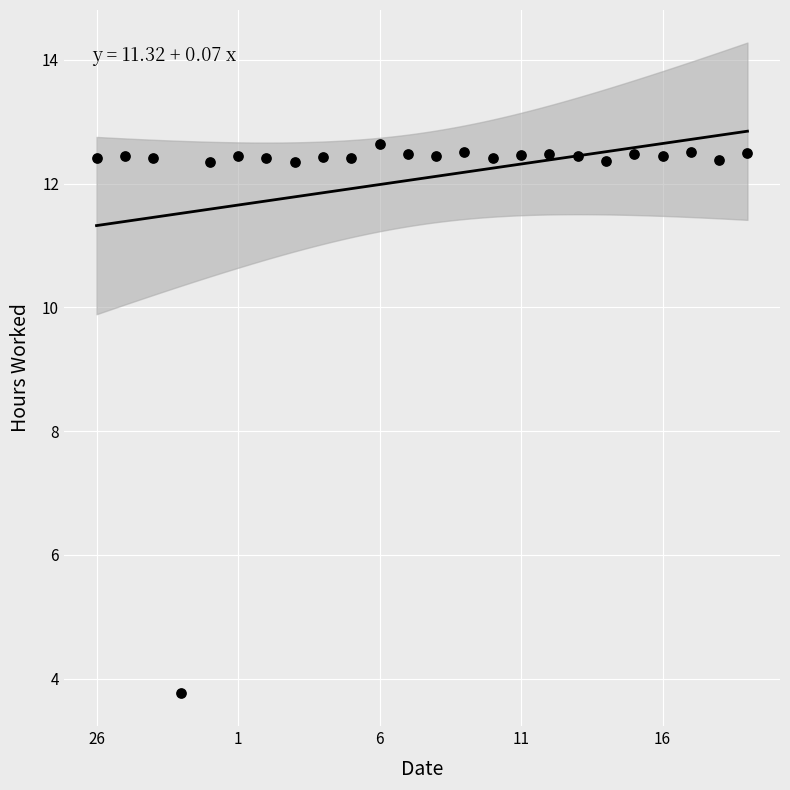

What is the range of Y values (max minus min)?

8.9